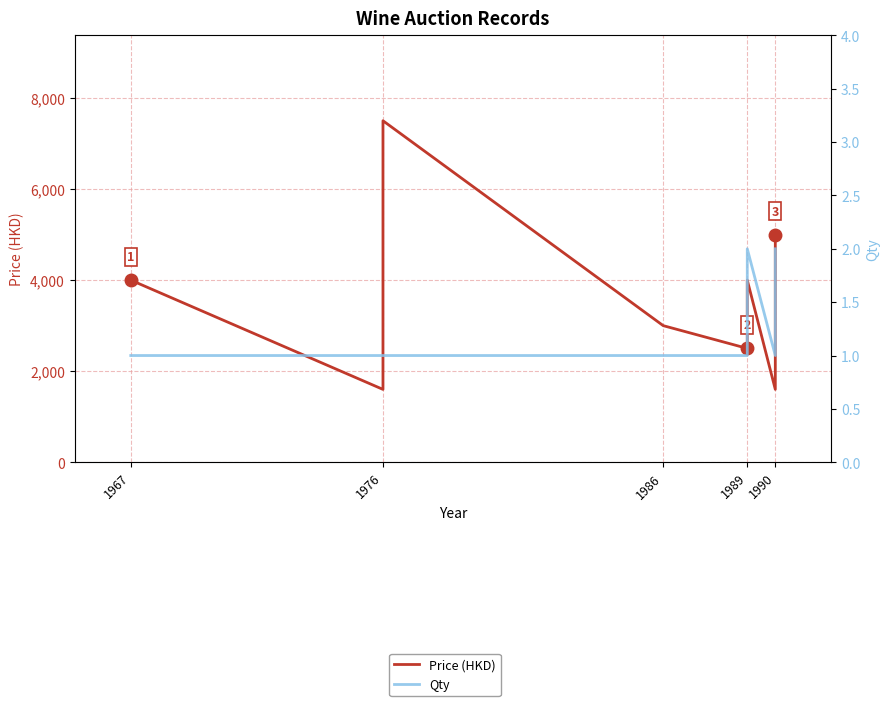

True or false: Price (HKD) and Qty intersect in this chart.

False